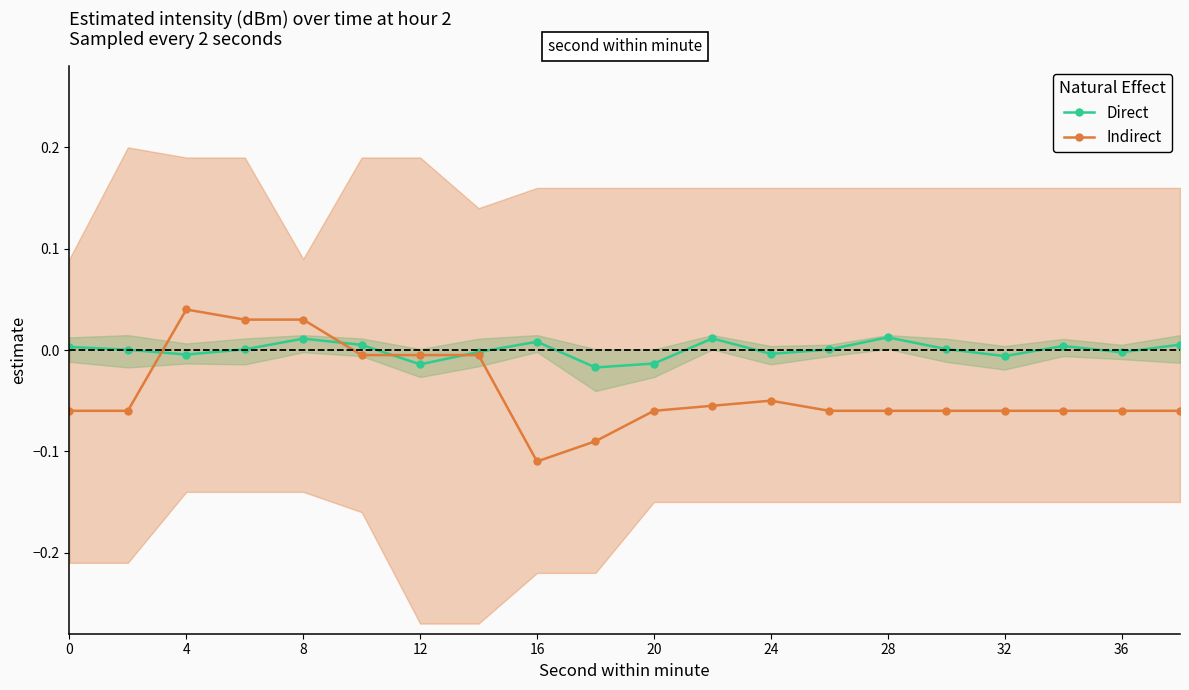

Which series has the largest range (max minus min)?

Indirect